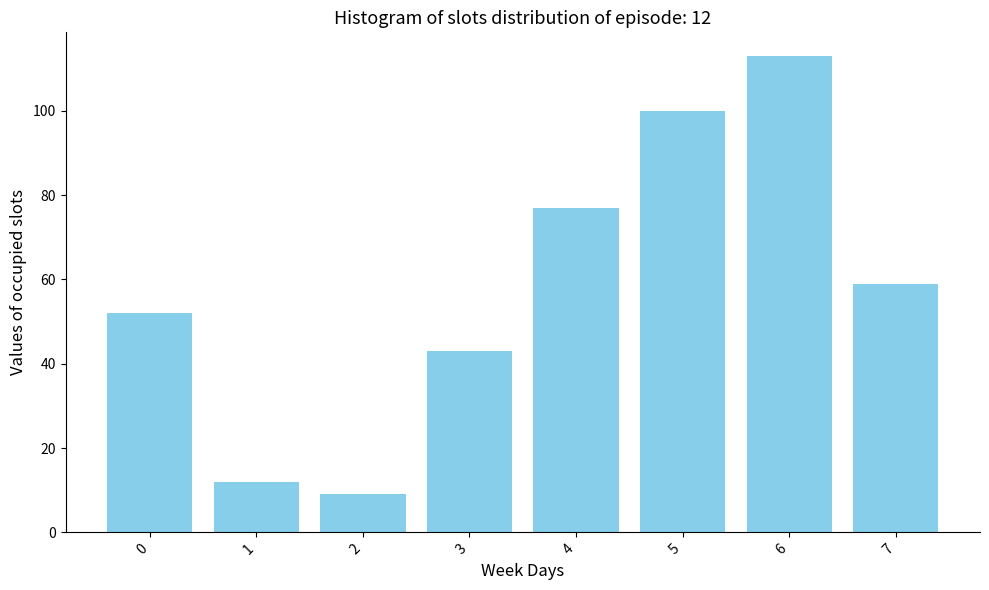

Reading left to right, list all the values displayed in this chart.

52	12	9	43	77	100	113	59